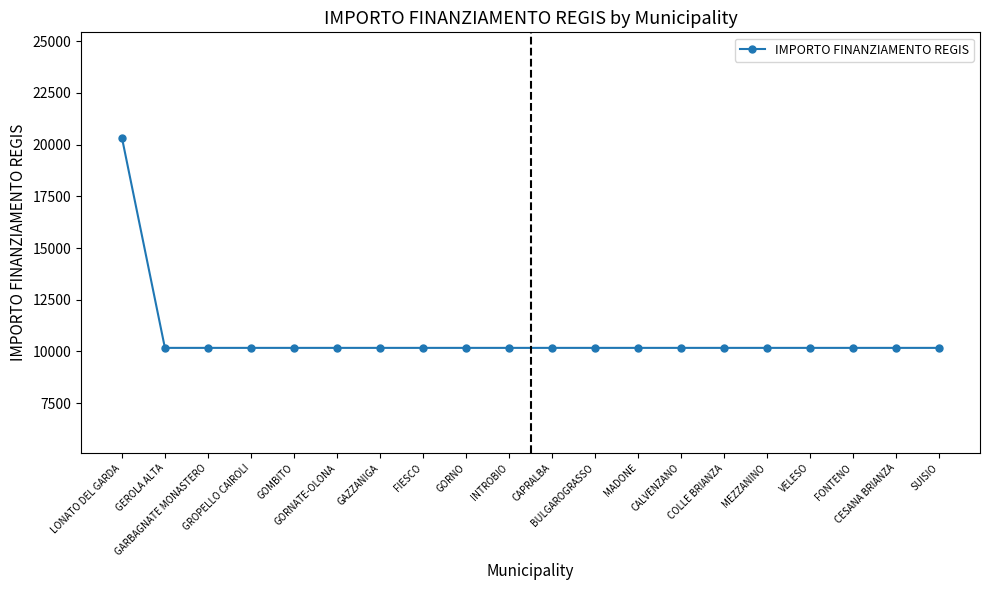

Reading left to right, list all the values displayed in this chart.

LONATO DEL GARDA=20344	GEROLA ALTA=10172	GARBAGNATE MONASTERO=10172	GROPELLO CAIROLI=10172	GOMBITO=10172	GORNATE-OLONA=10172	GAZZANIGA=10172	FIESCO=10172	GORNO=10172	INTROBIO=10172	CAPRALBA=10172	BULGAROGRASSO=10172	MADONE=10172	CALVENZANO=10172	COLLE BRIANZA=10172	MEZZANINO=10172	VELESO=10172	FONTENO=10172	CESANA BRIANZA=10172	SUISIO=10172